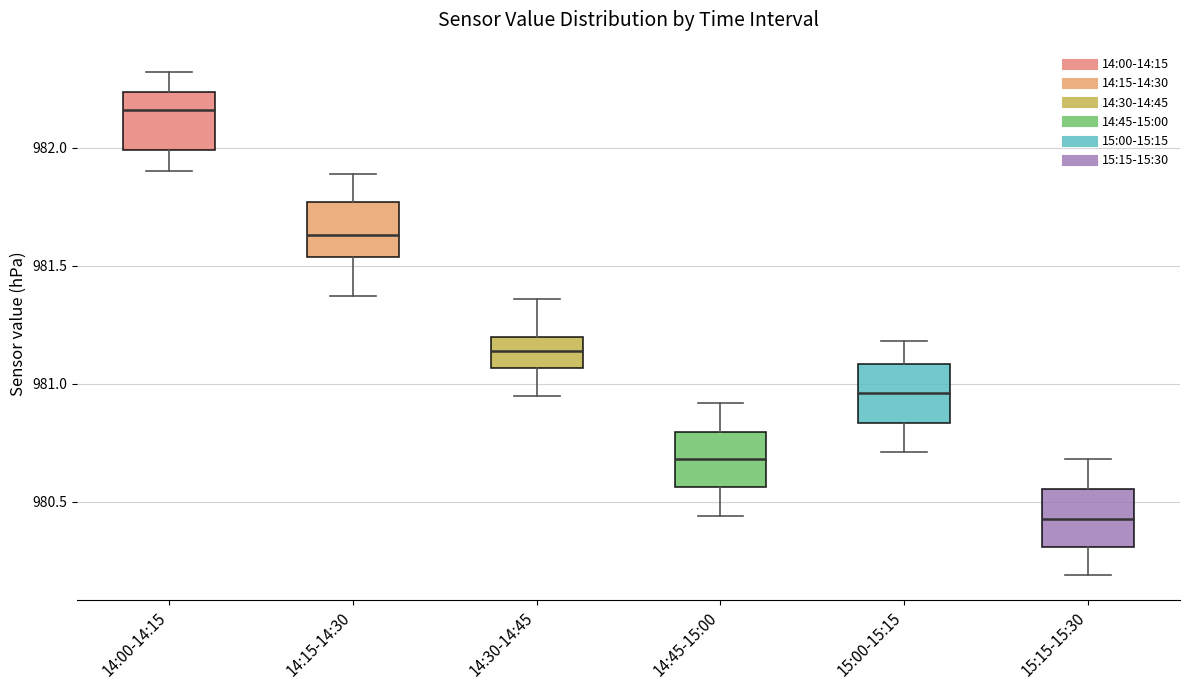

Reading left to right, transcribe this box plot: for each box, give where its median line is, the range the box spans, and where its two whiskers end, as read against the y-axis. The values are not printed on the chart, so give them approximately, as read against the axis.

14:00-14:15: median 982.15, box 982.00 to 982.25, whiskers 981.90 to 982.30
14:15-14:30: median 981.65, box 981.55 to 981.75, whiskers 981.35 to 981.90
14:30-14:45: median 981.15, box 981.05 to 981.20, whiskers 980.95 to 981.35
14:45-15:00: median 980.70, box 980.55 to 980.80, whiskers 980.45 to 980.90
15:00-15:15: median 980.95, box 980.85 to 981.10, whiskers 980.70 to 981.20
15:15-15:30: median 980.45, box 980.30 to 980.55, whiskers 980.20 to 980.70